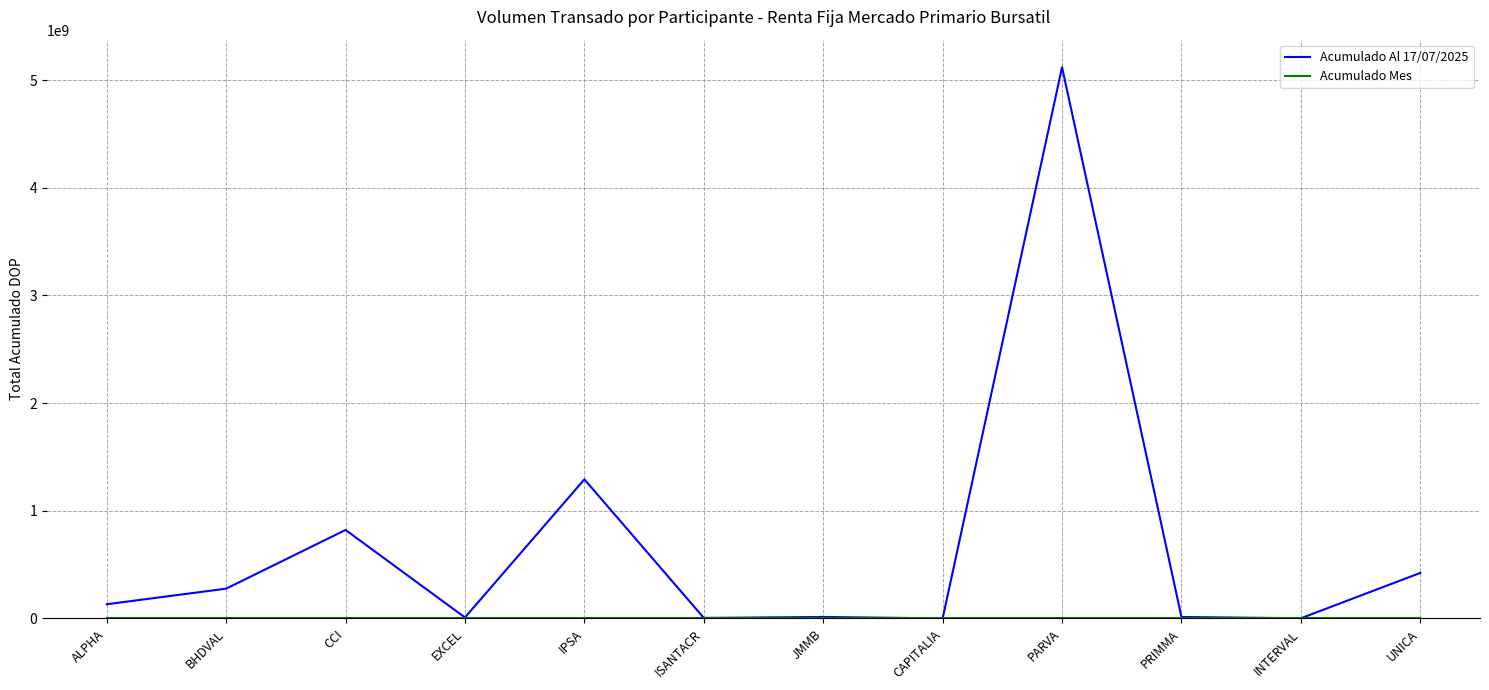

The value of Acumulado Al 17/07/2025 at CCI is 822222083.5. True or false?

True